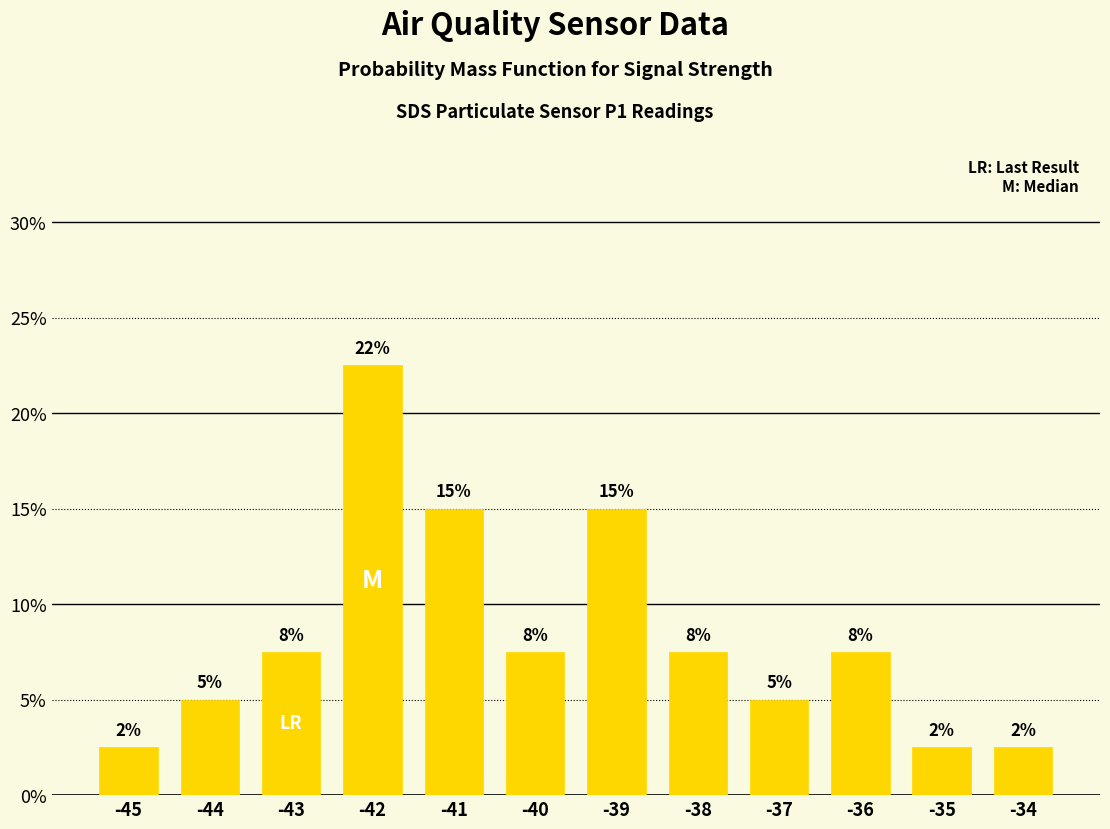

Does the chart contain any negative values?

No